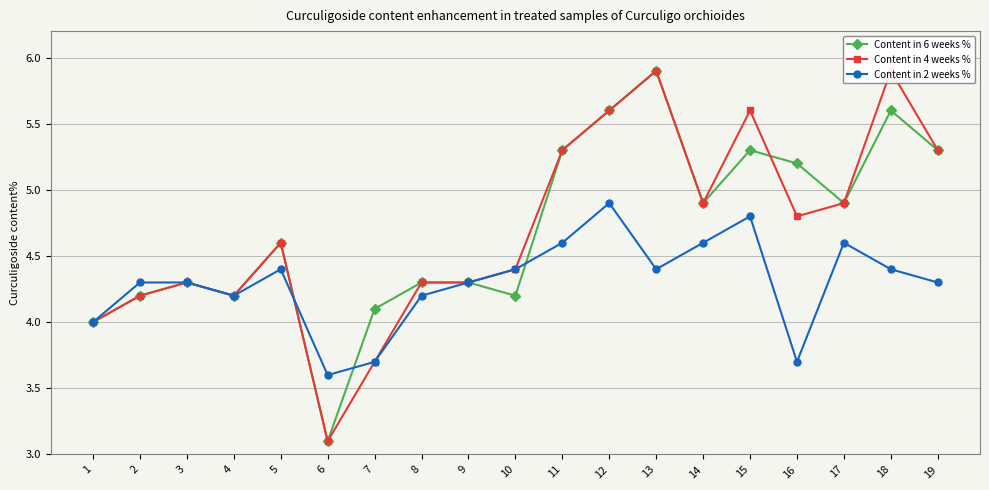

Where does the Content in 2 weeks % series first go above 4?

2